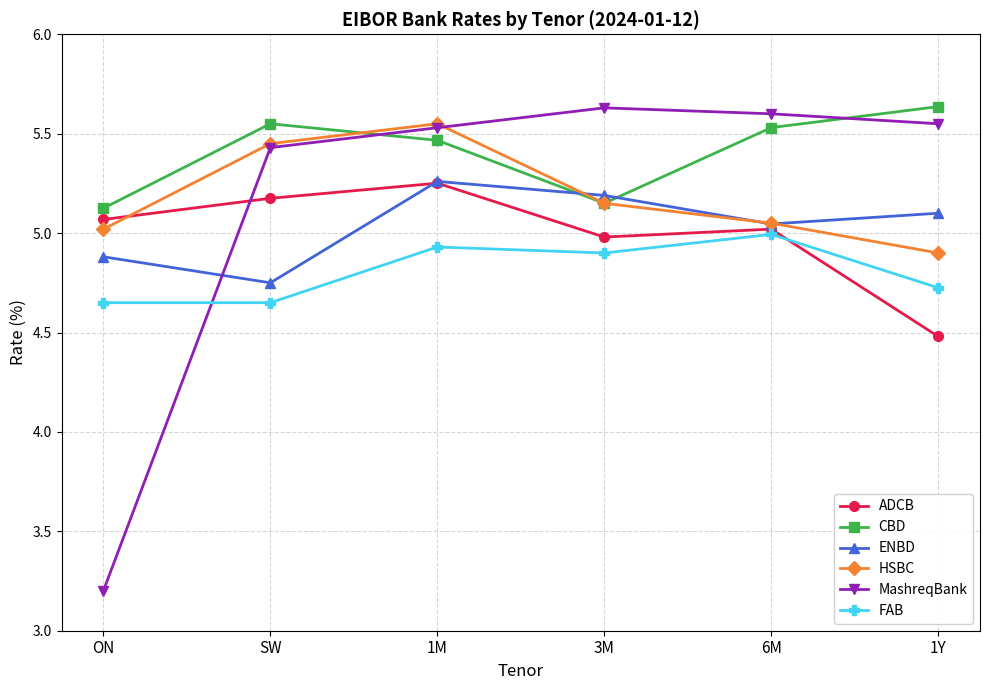

True or false: HSBC and MashreqBank intersect in this chart.

True